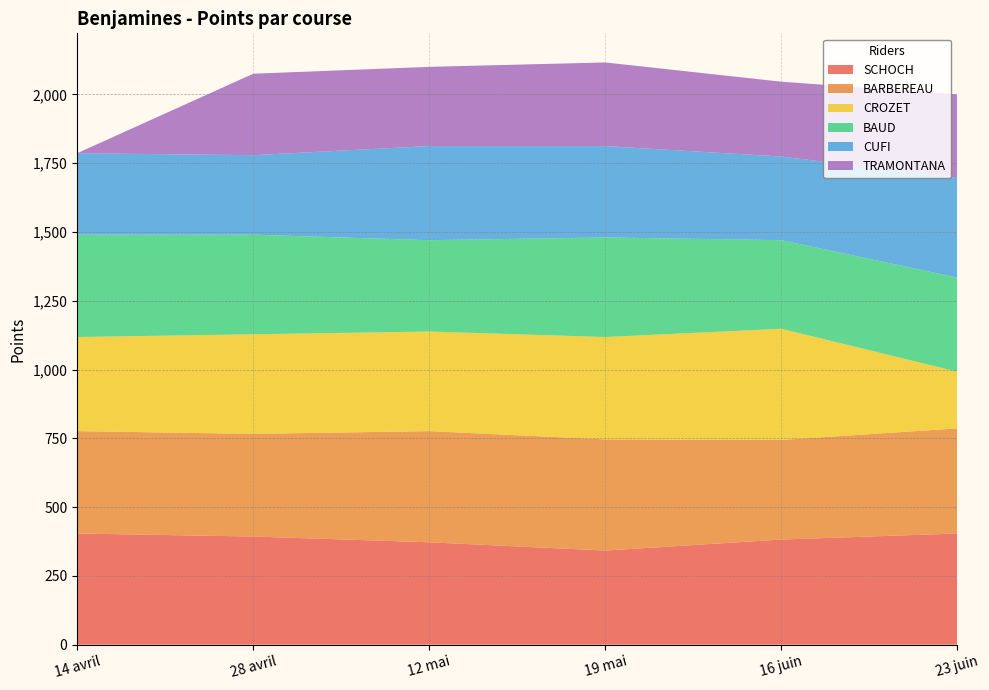

Reading left to right, transcribe all the data shown in this chart.

SCHOCH: 14 avril=404	28 avril=393	12 mai=372	19 mai=342	16 juin=382	23 juin=404
BARBEREAU: 14 avril=372	28 avril=373	12 mai=404	19 mai=404	16 juin=362	23 juin=382
CROZET: 14 avril=342	28 avril=362	12 mai=362	19 mai=372	16 juin=404	23 juin=206
BAUD: 14 avril=372	28 avril=362	12 mai=332	19 mai=362	16 juin=322	23 juin=342
CUFI: 14 avril=296	28 avril=289	12 mai=342	19 mai=332	16 juin=304	23 juin=362
TRAMONTANA: 14 avril=0	28 avril=296	12 mai=288	19 mai=304	16 juin=272	23 juin=304